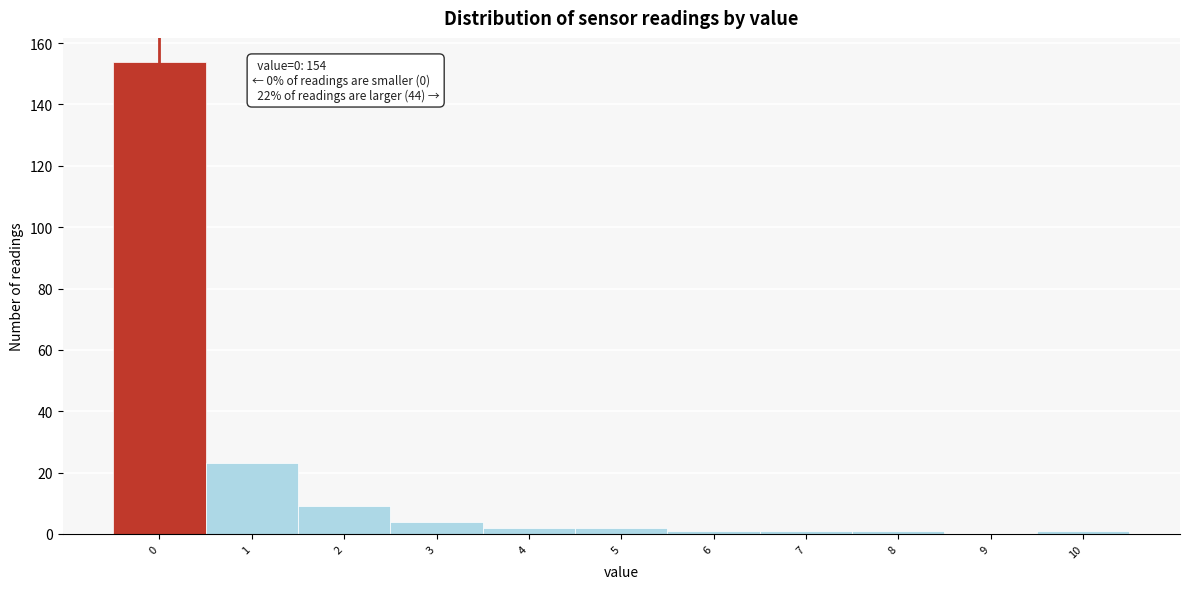

Reading left to right, list all the values displayed in this chart.

0=154	1=23	2=9	3=4	4=2	5=2	6=1	7=1	8=1	9=0	10=1